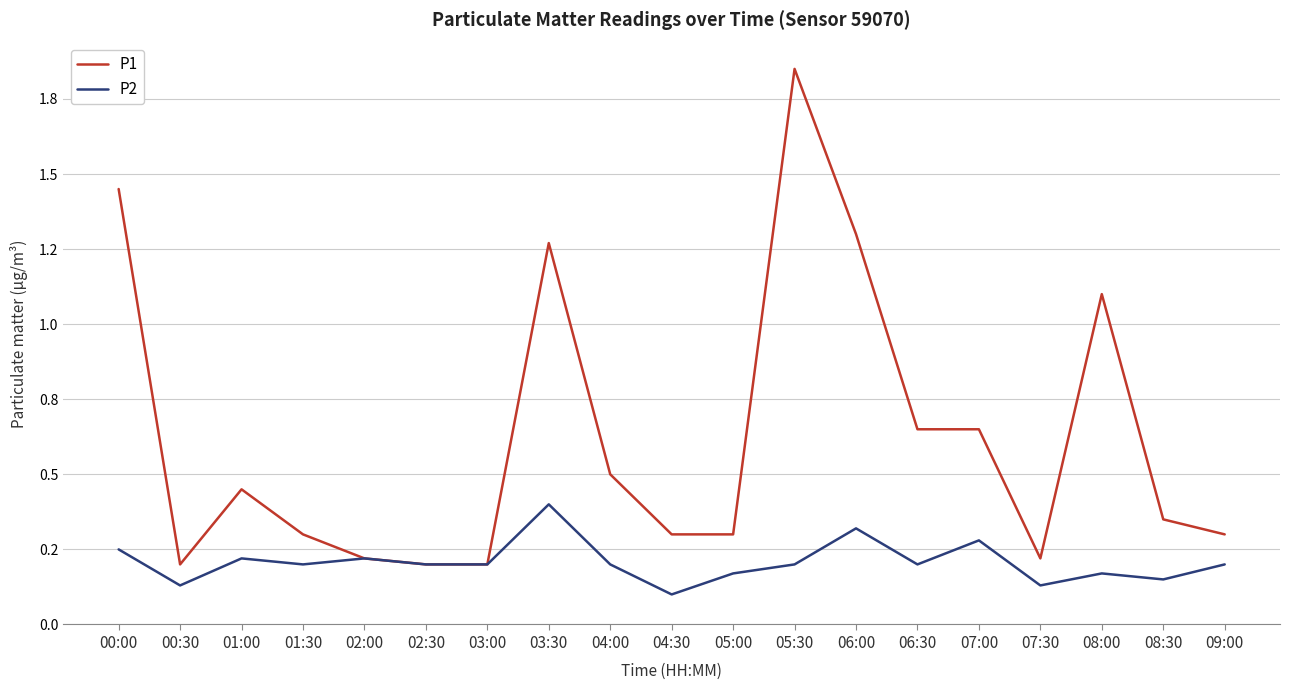

What is the difference between the maximum and second lowest values in the P1 series?

1.7